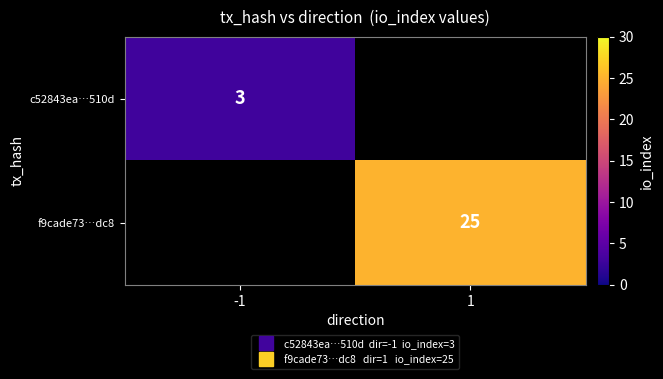

Is the value of f9cade73…dc8 at 1 greater than the value of c52843ea…510d at -1?

Yes